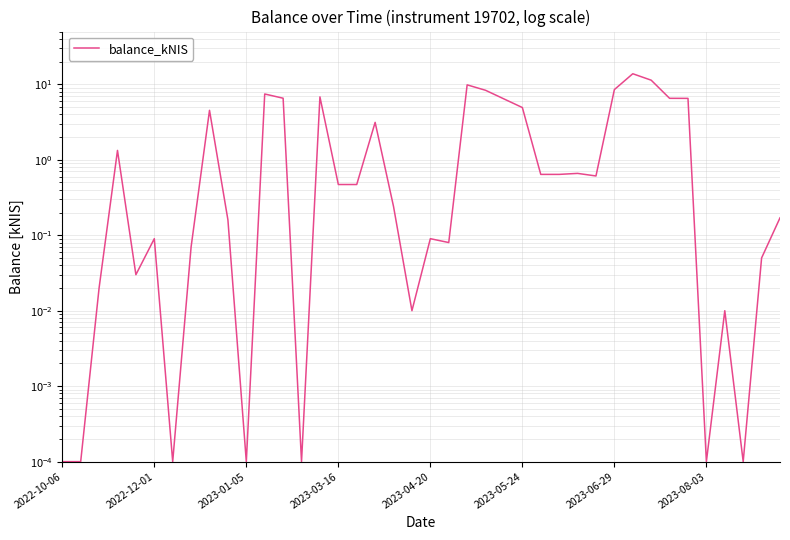

True or false: there are more than 1 points higher than both neighbors.

True